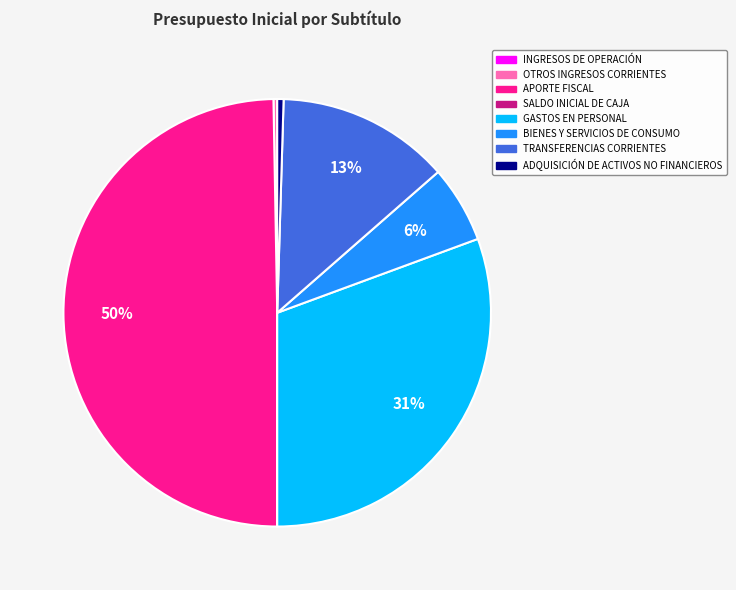

Combined, do OTROS INGRESOS CORRIENTES and TRANSFERENCIAS CORRIENTES account for over 50%?

No